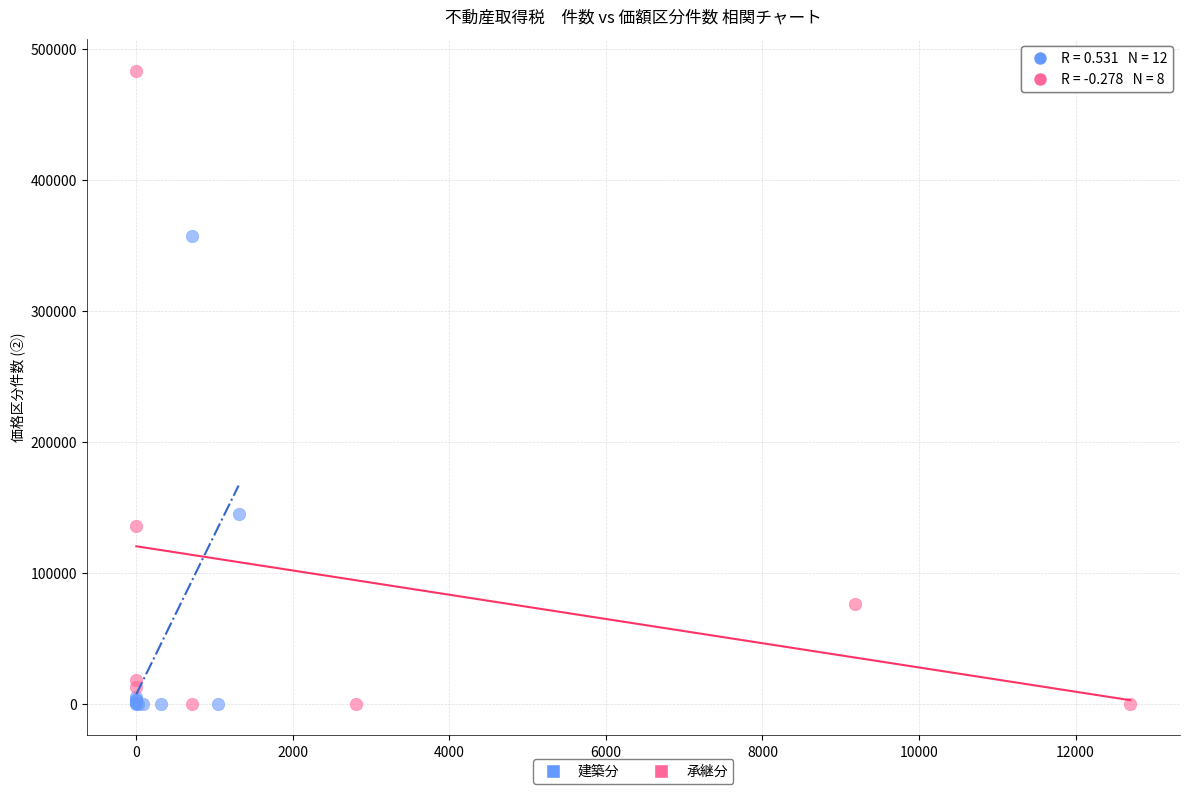

Which series contains the highest Y value?

承継分